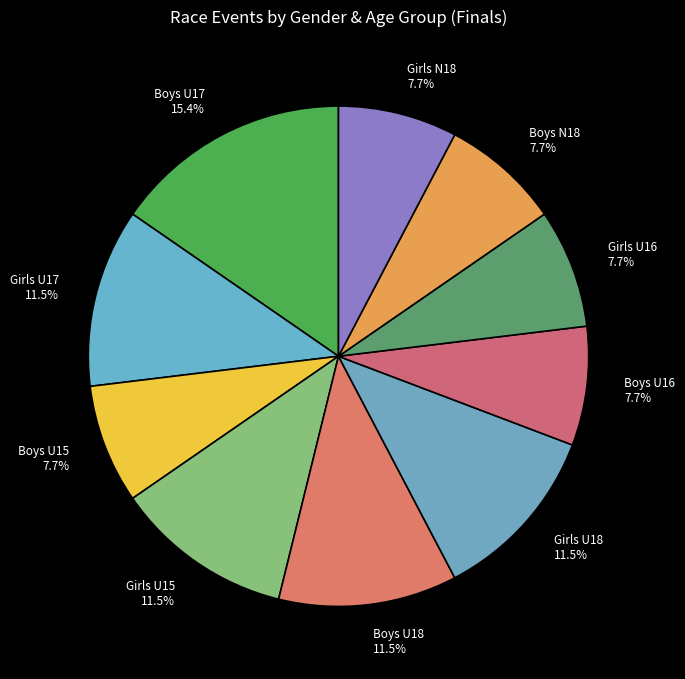

What is the ratio of the value at Girls U16 7.7% to the value at Boys U16 7.7%?

1.0